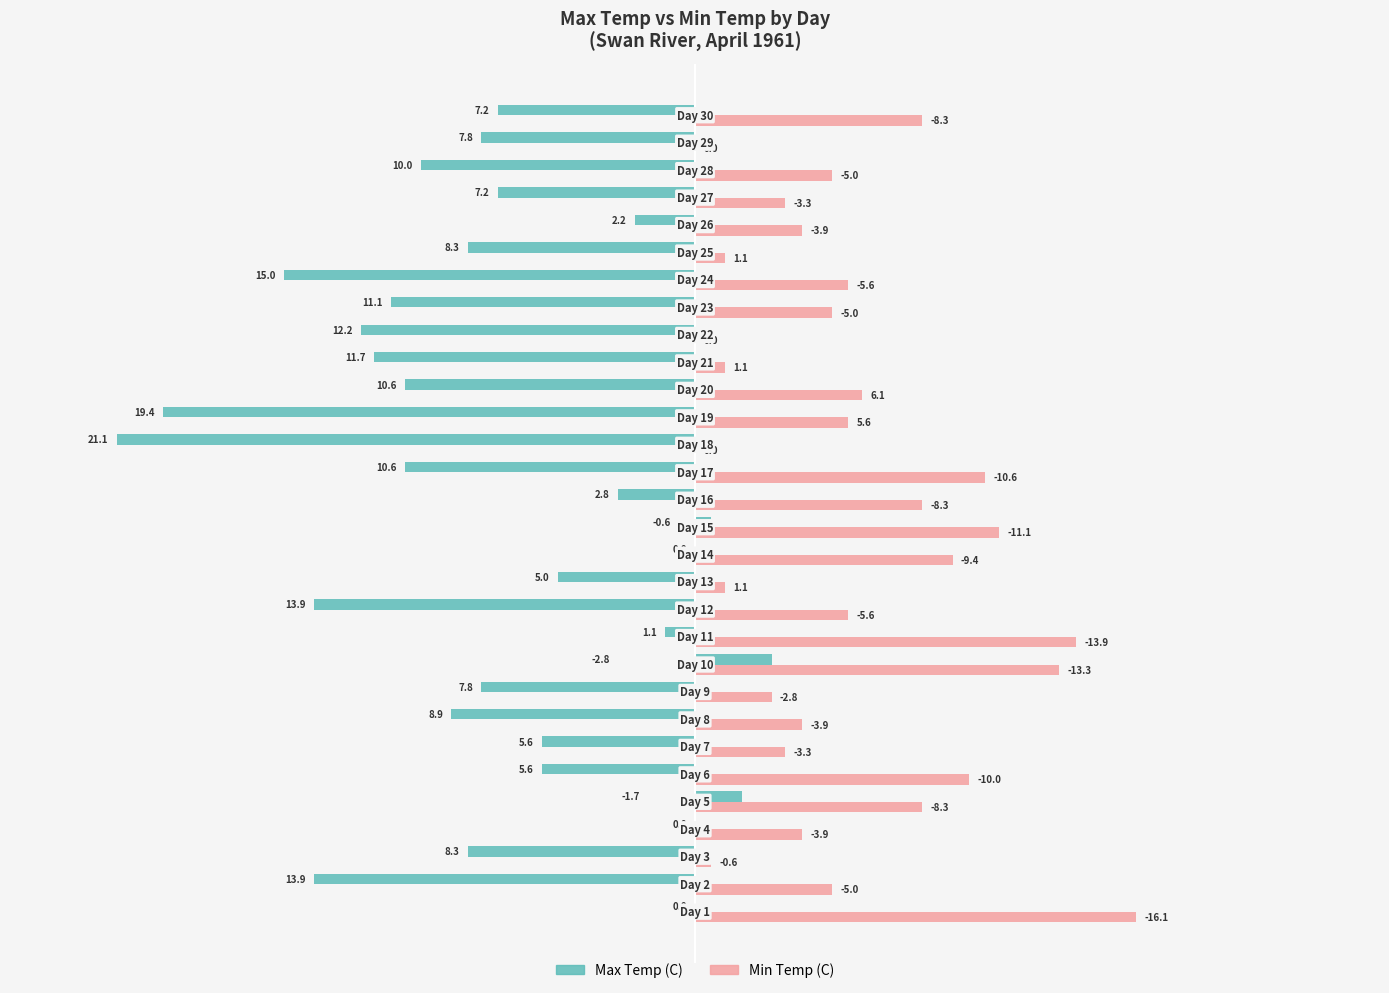

How many series are shown in this chart?

2